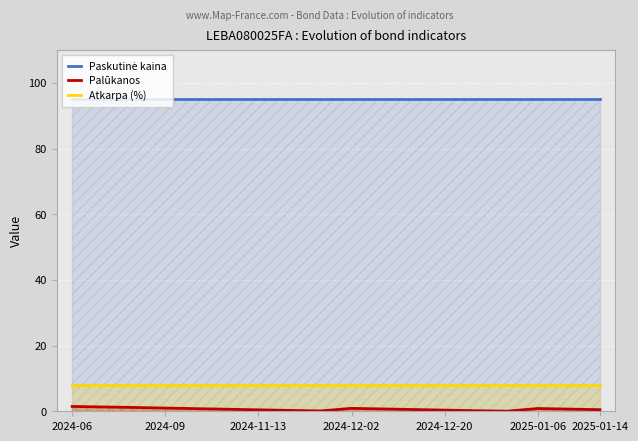

What are all the series names shown in the legend?

Paskutinė kaina, Palūkanos, Atkarpa (%)